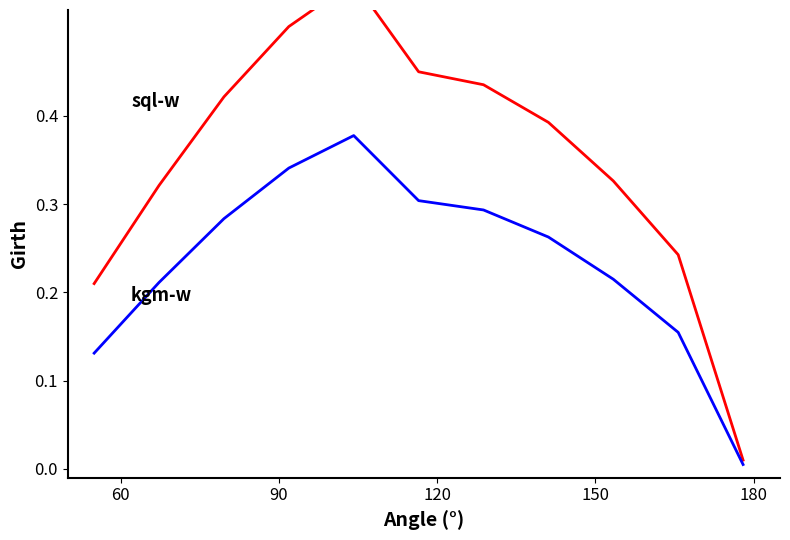

What are all the series names shown in the legend?

sql-w, kgm-w